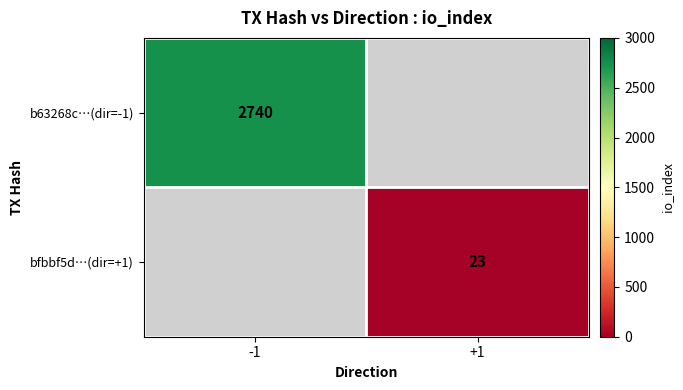

Is it true that b63268c…(dir=-1) equals 2740 at -1?

True